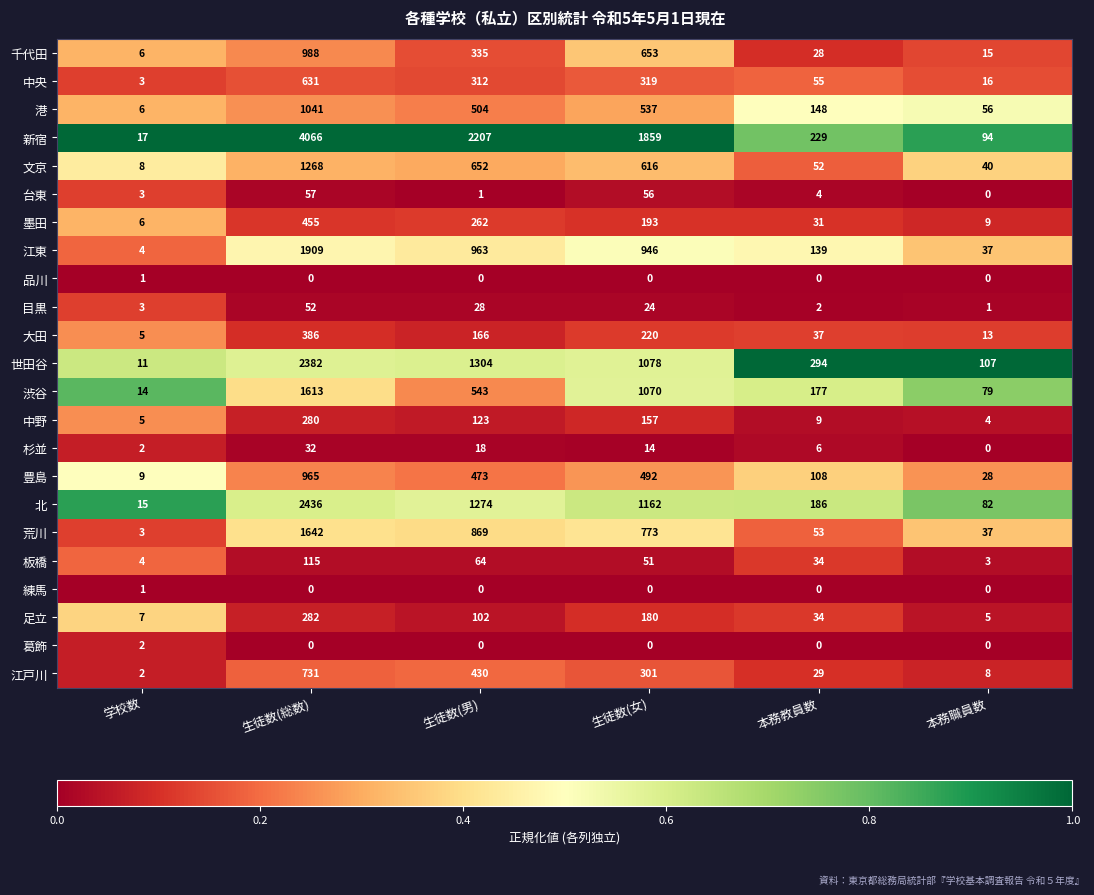

What is the average value of the 世田谷 series?

863